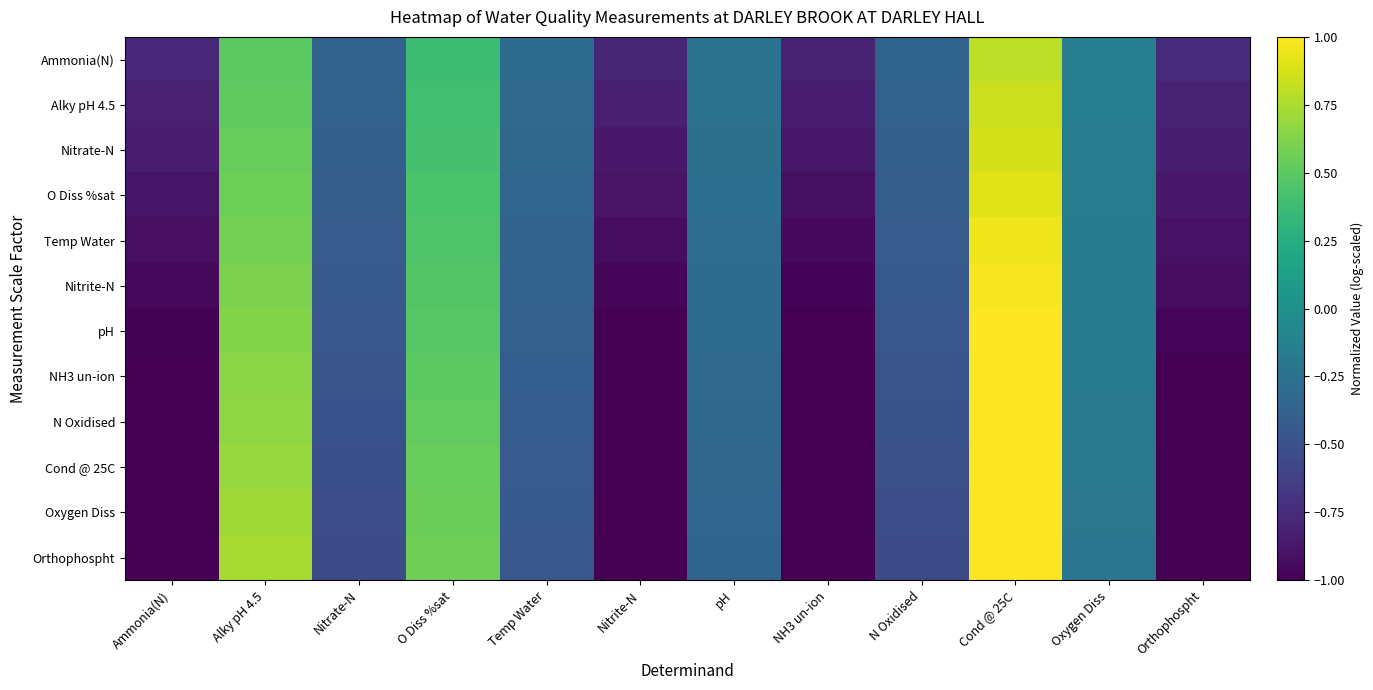

Which series has the largest total across all categories?

Ammonia(N)